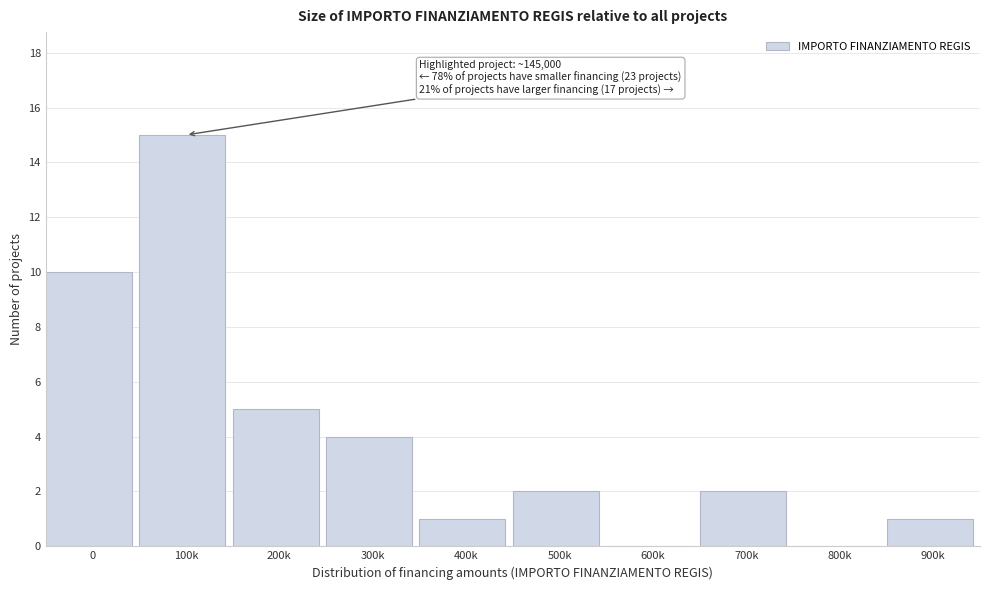

Reading right to left, what are all the values shown in this chart?

900k=1	800k=0	700k=2	600k=0	500k=2	400k=1	300k=4	200k=5	100k=15	0=10